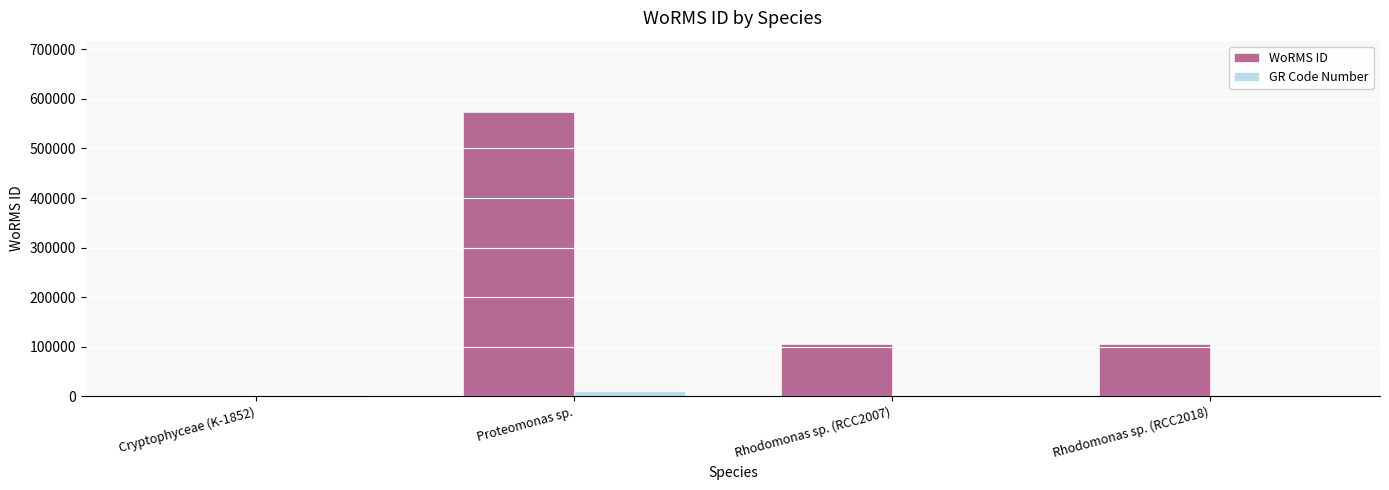

Which series has the widest spread of values?

WoRMS ID